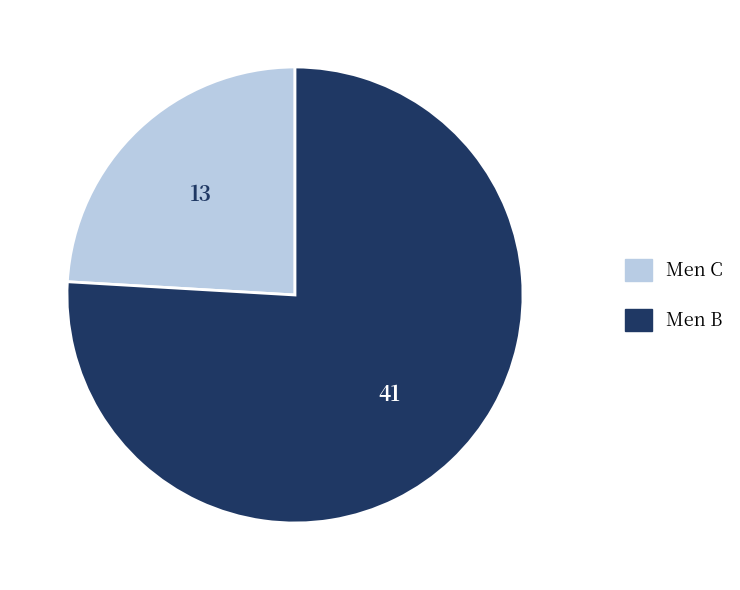

Which slice represents more than half of the pie?

Men B